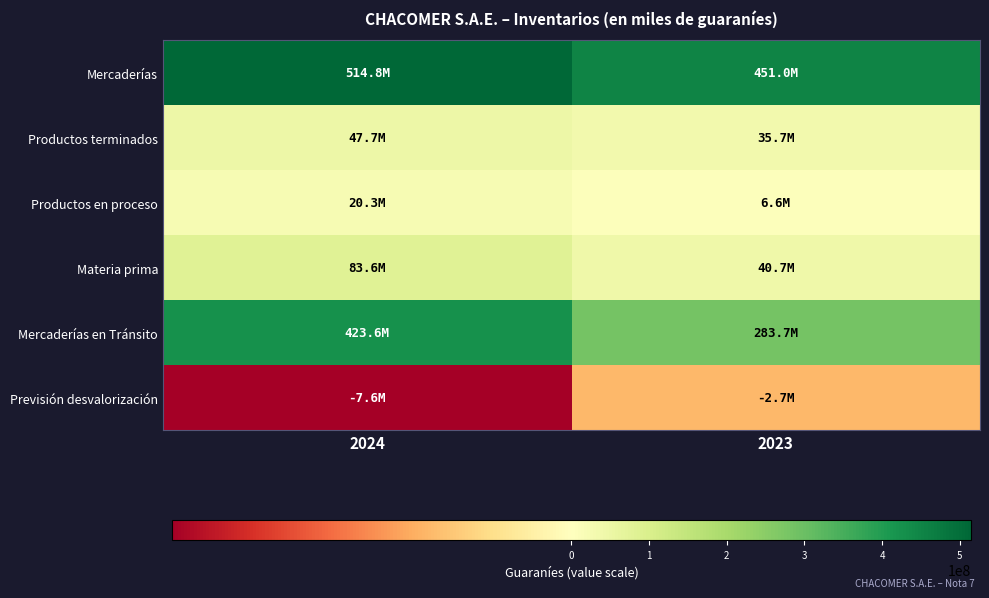

Rank the series by their maximum value, from highest to lowest.

Mercaderías, Mercaderías en Tránsito, Materia prima, Productos terminados, Productos en proceso, Previsión desvalorización